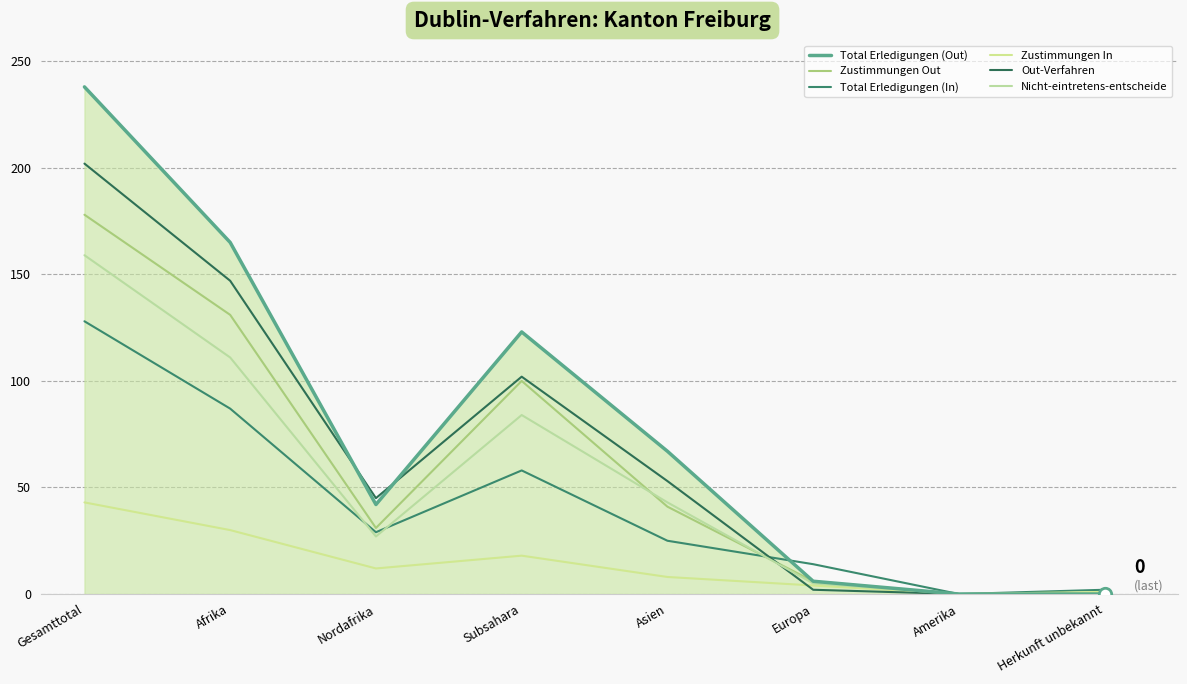

What are all the series names shown in the legend?

Total Erledigungen (Out), Zustimmungen Out, Total Erledigungen (In), Zustimmungen In, Out-Verfahren, Nicht-eintretens-entscheide